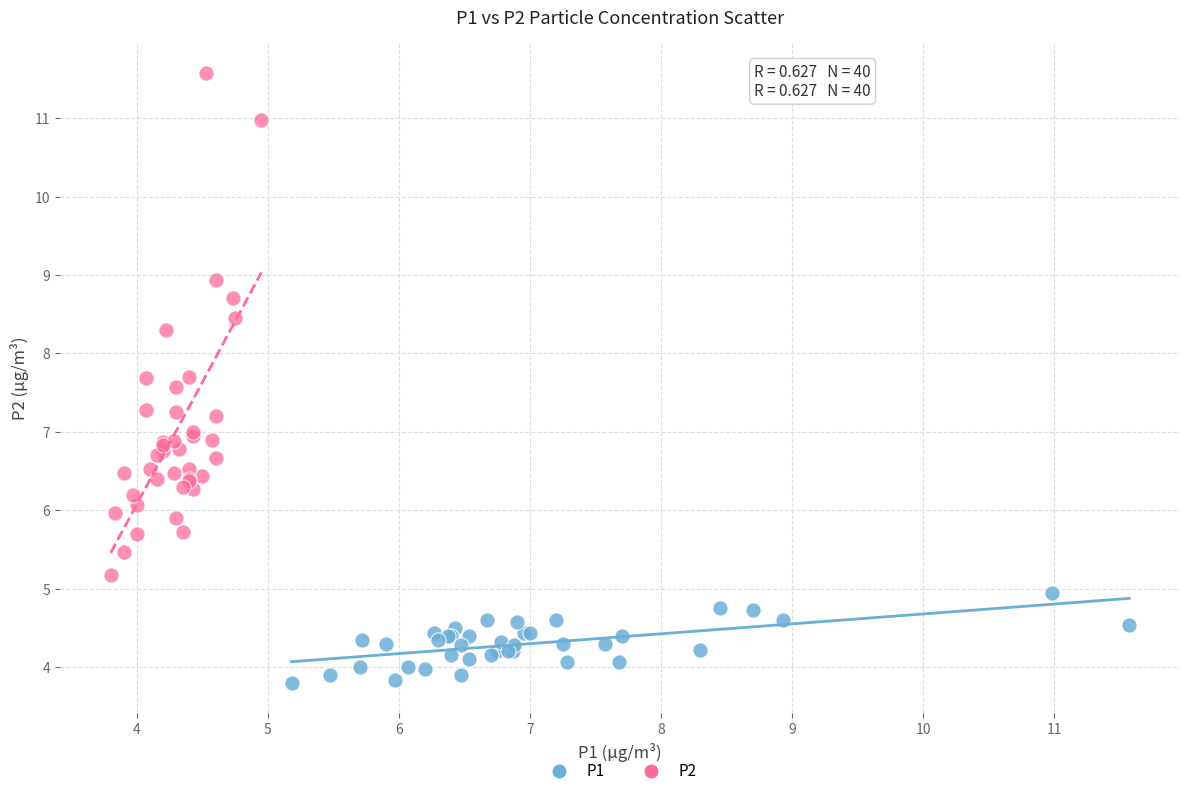

Which series has the largest Y range (max minus min)?

P2